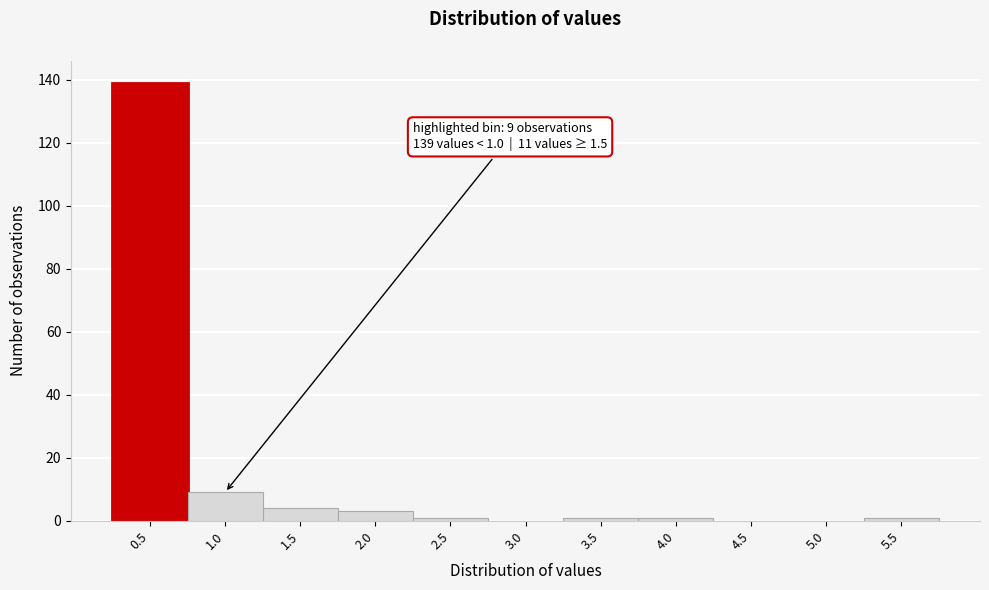

Reading left to right, what are all the values shown in this chart?

0.5=139	1.0=9	1.5=4	2.0=3	2.5=1	3.0=0	3.5=1	4.0=1	4.5=0	5.0=0	5.5=1